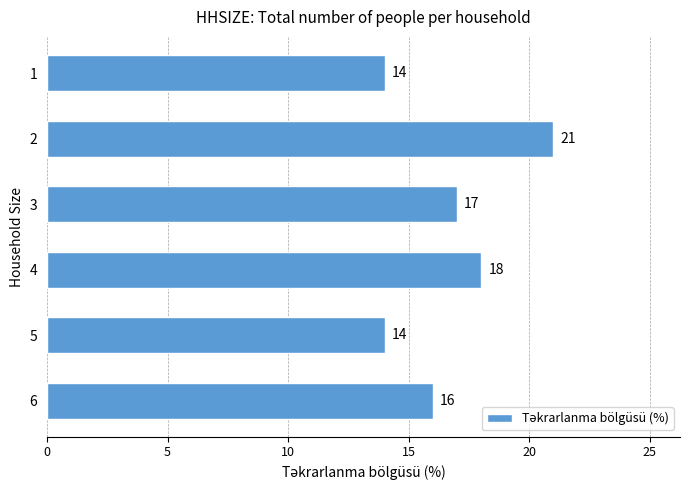

How many values are between 14 and 18?

5